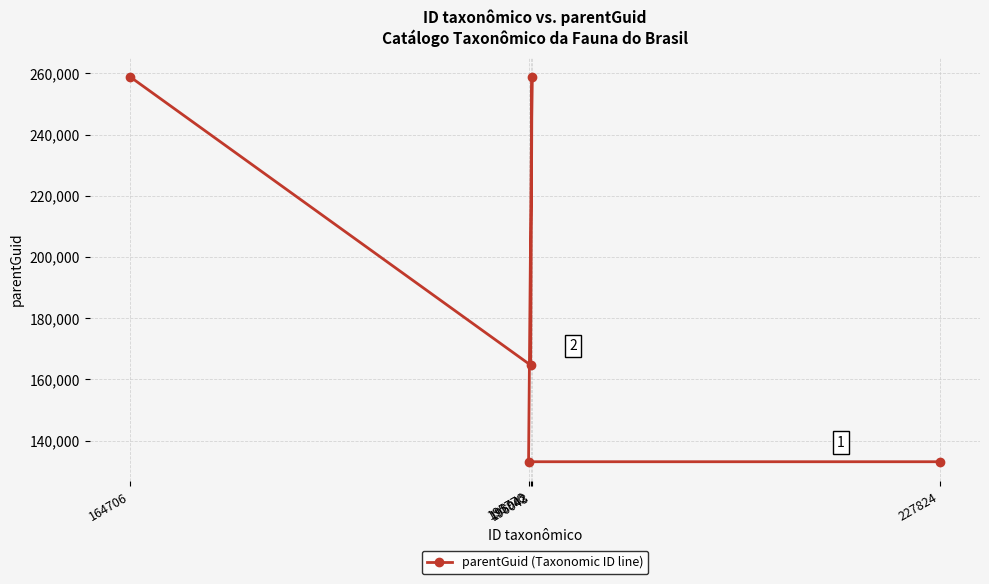

Where is the data nearest to the value 196009?

195942